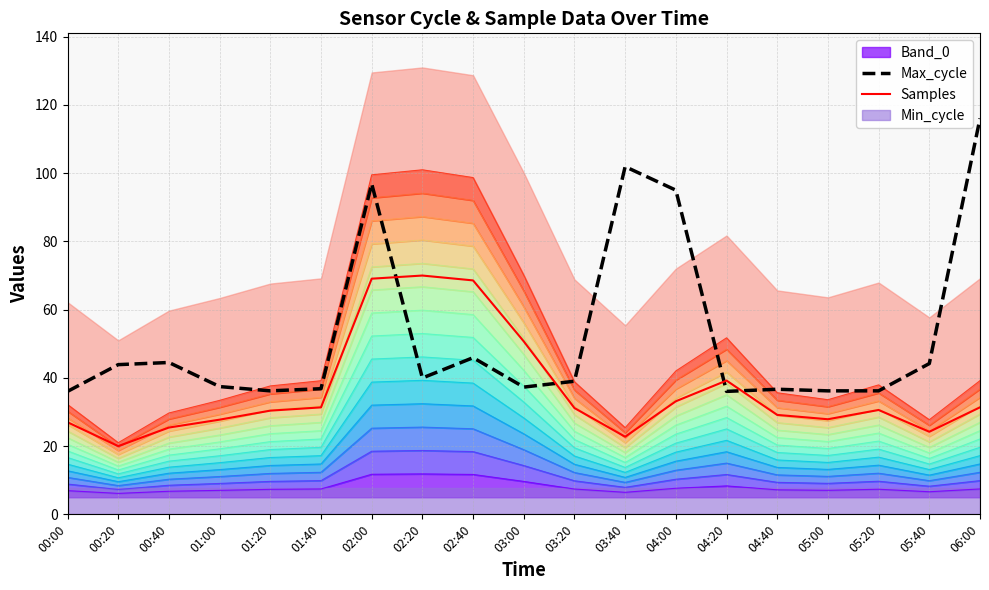

At which category does Samples reach its first local valley?

00:20